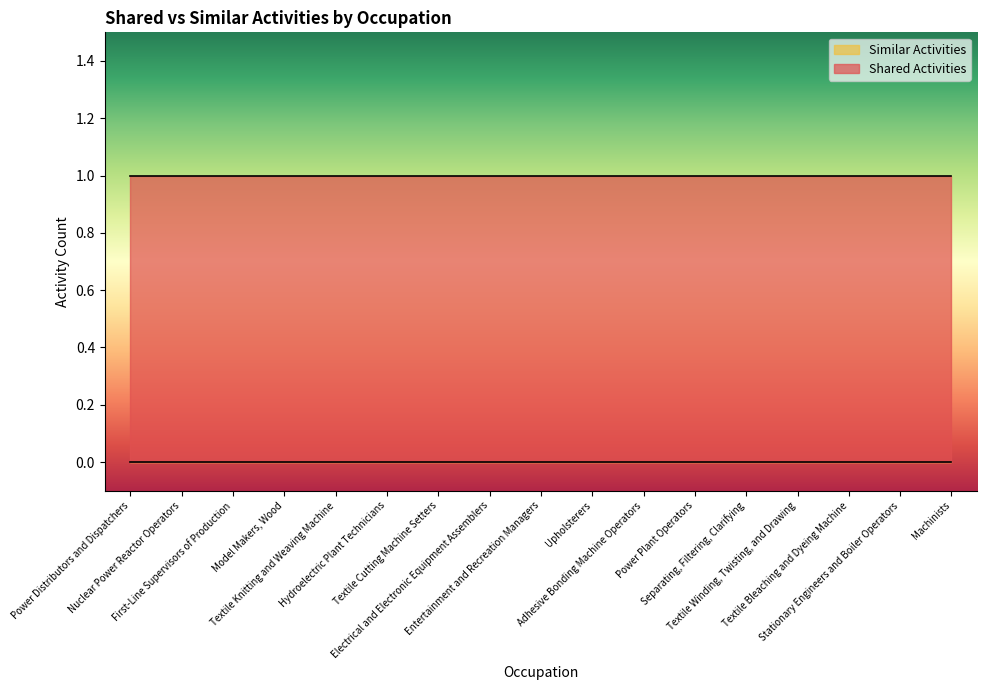

Reading left to right, what are all the values shown in this chart?

Shared Activities: Power Distributors and Dispatchers=1	Nuclear Power Reactor Operators=1	First-Line Supervisors of Production=1	Model Makers, Wood=1	Textile Knitting and Weaving Machine=1	Hydroelectric Plant Technicians=1	Textile Cutting Machine Setters=1	Electrical and Electronic Equipment Assemblers=1	Entertainment and Recreation Managers=1	Upholsterers=1	Adhesive Bonding Machine Operators=1	Power Plant Operators=1	Separating, Filtering, Clarifying=1	Textile Winding, Twisting, and Drawing=1	Textile Bleaching and Dyeing Machine=1	Stationary Engineers and Boiler Operators=1	Machinists=1
Similar Activities: Power Distributors and Dispatchers=0	Nuclear Power Reactor Operators=0	First-Line Supervisors of Production=0	Model Makers, Wood=0	Textile Knitting and Weaving Machine=0	Hydroelectric Plant Technicians=0	Textile Cutting Machine Setters=0	Electrical and Electronic Equipment Assemblers=0	Entertainment and Recreation Managers=0	Upholsterers=0	Adhesive Bonding Machine Operators=0	Power Plant Operators=0	Separating, Filtering, Clarifying=0	Textile Winding, Twisting, and Drawing=0	Textile Bleaching and Dyeing Machine=0	Stationary Engineers and Boiler Operators=0	Machinists=0